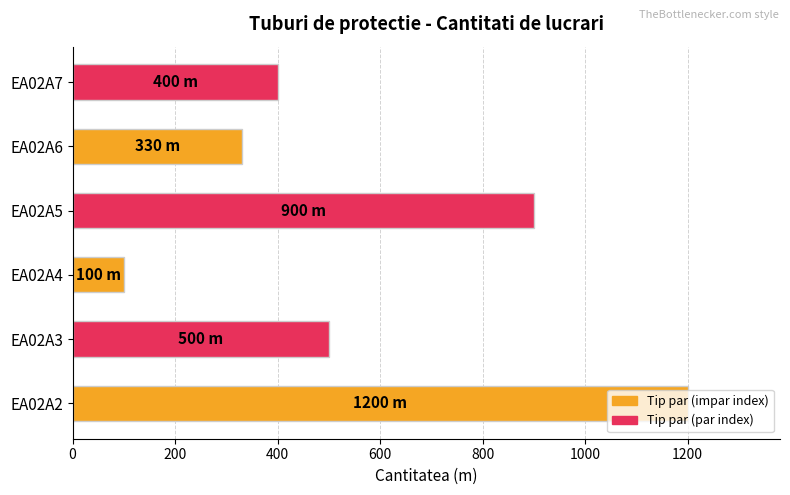

Approximately how many times larger is the value at EA02A7 compared to EA02A3?

0.8